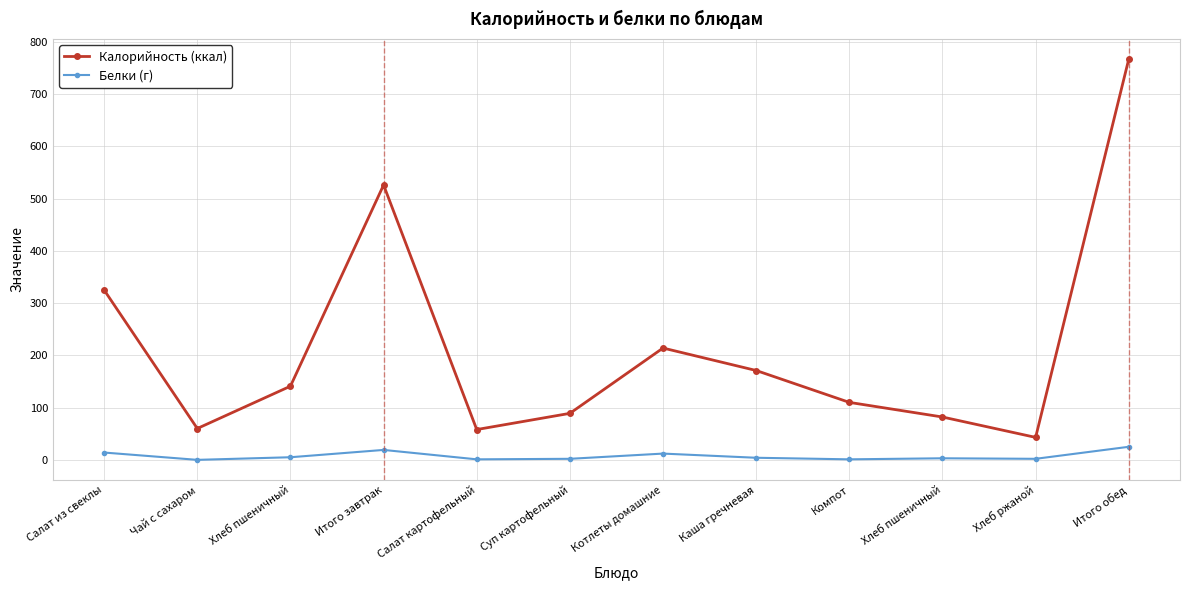

True or false: Калорийность (ккал) has a value of 1335 at Итого обед.

False